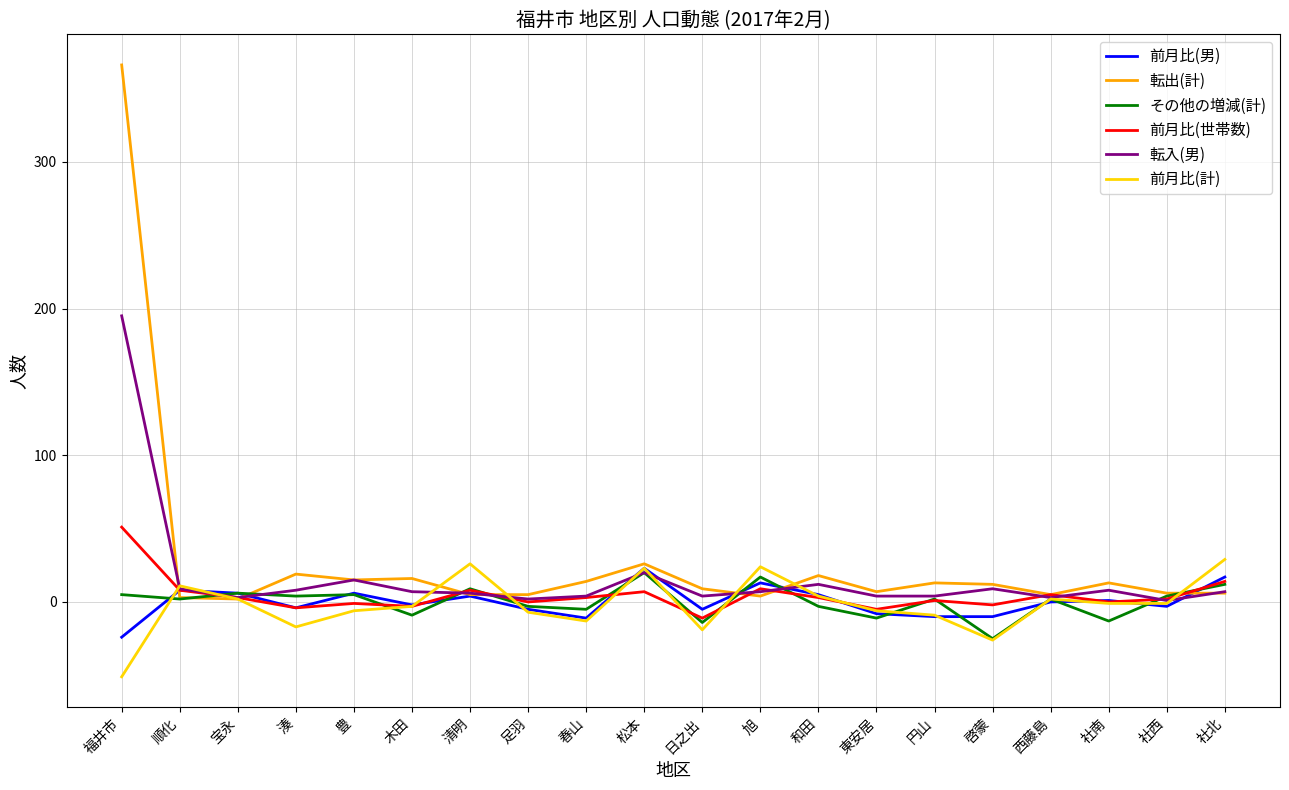

What is the smallest value displayed?

-51